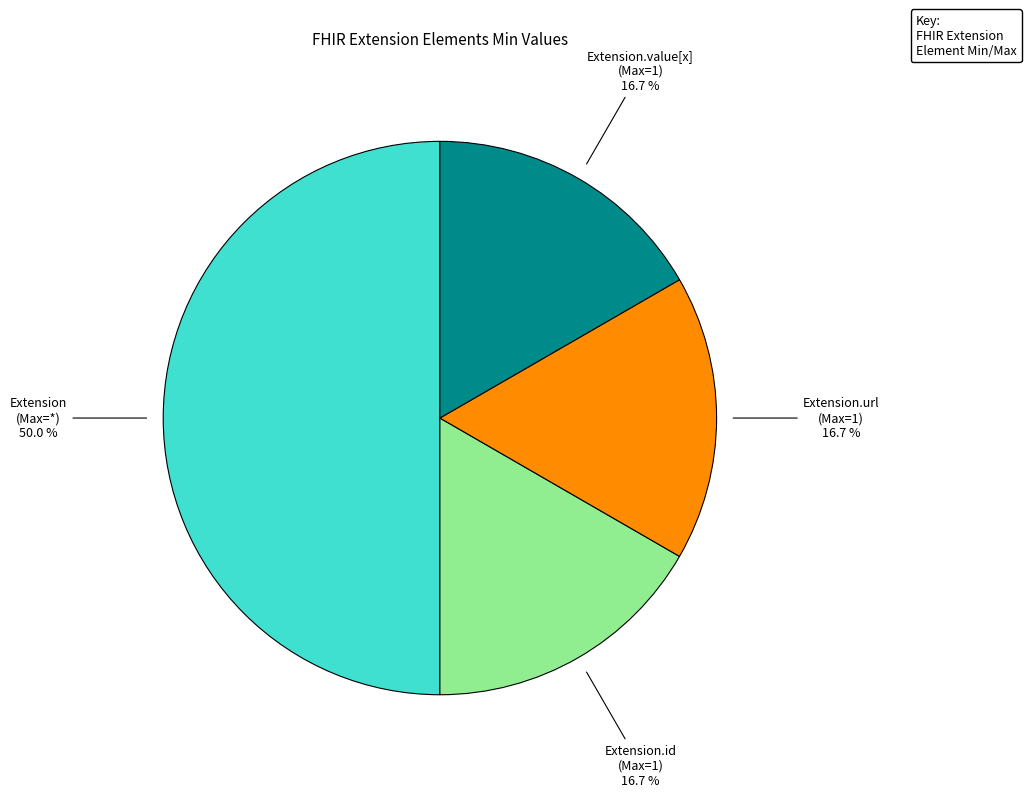

What is the largest slice in the pie chart?

Extension